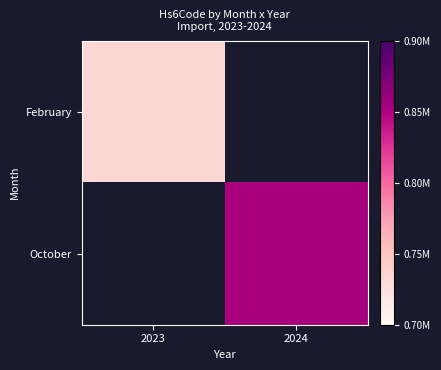

Which has a higher value, 2023 or 2024?

2024